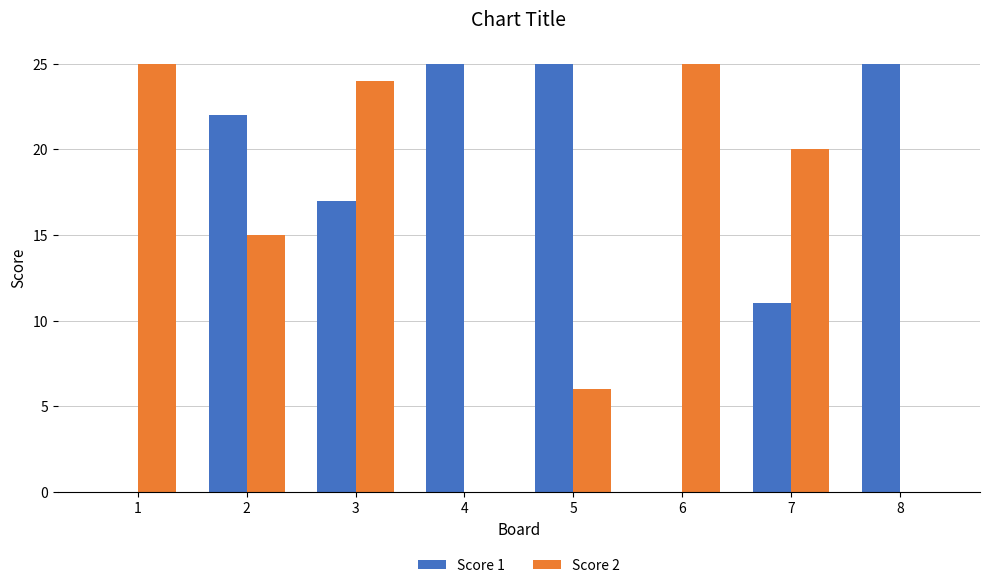

Is it true that Score 1 equals 25 at 5?

True